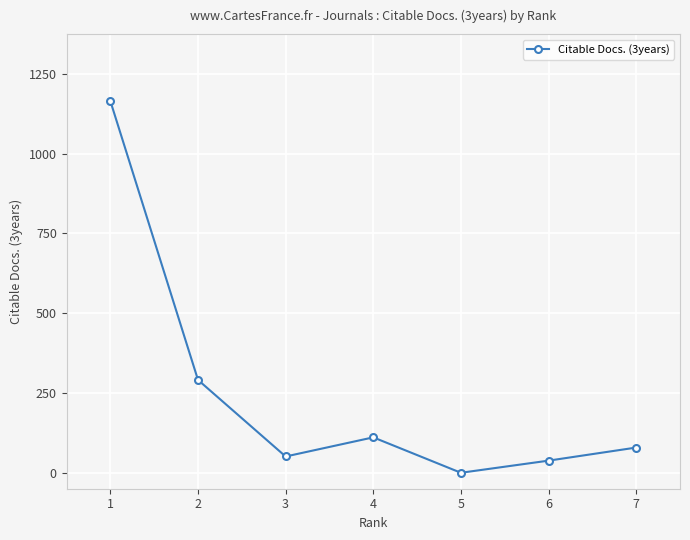

How many data points does each series have?

7